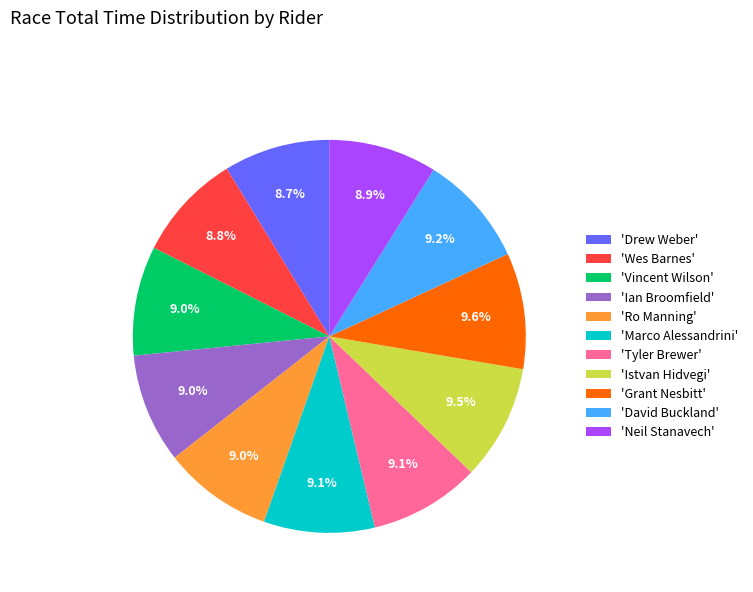

How much of the chart is everything except 'Tyler Brewer'?

90.9%